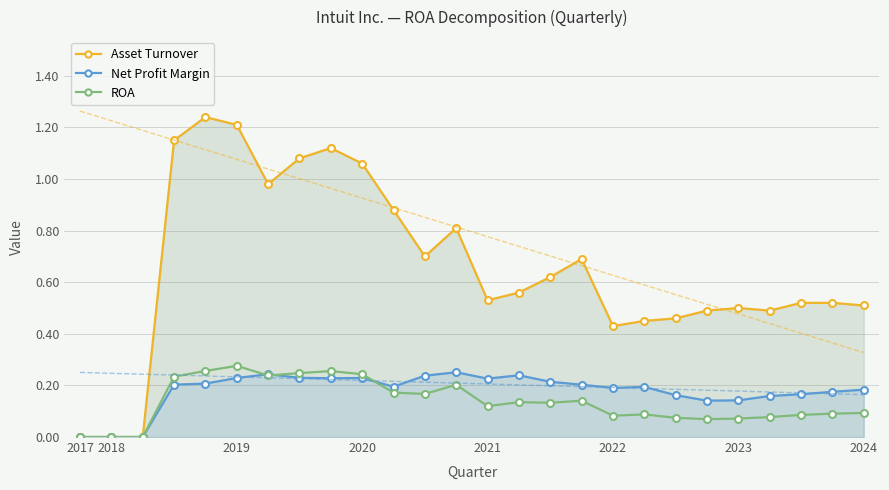

What is the difference between the maximum and minimum values in the ROA series?

0.3